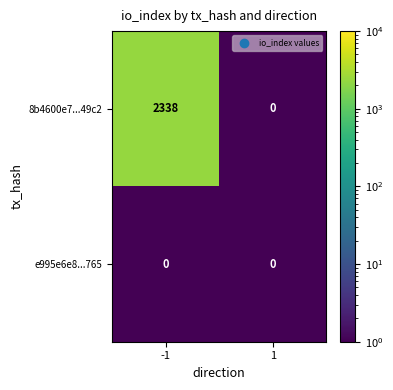

What is the average value of the 8b4600e7...49c2 series?

1169